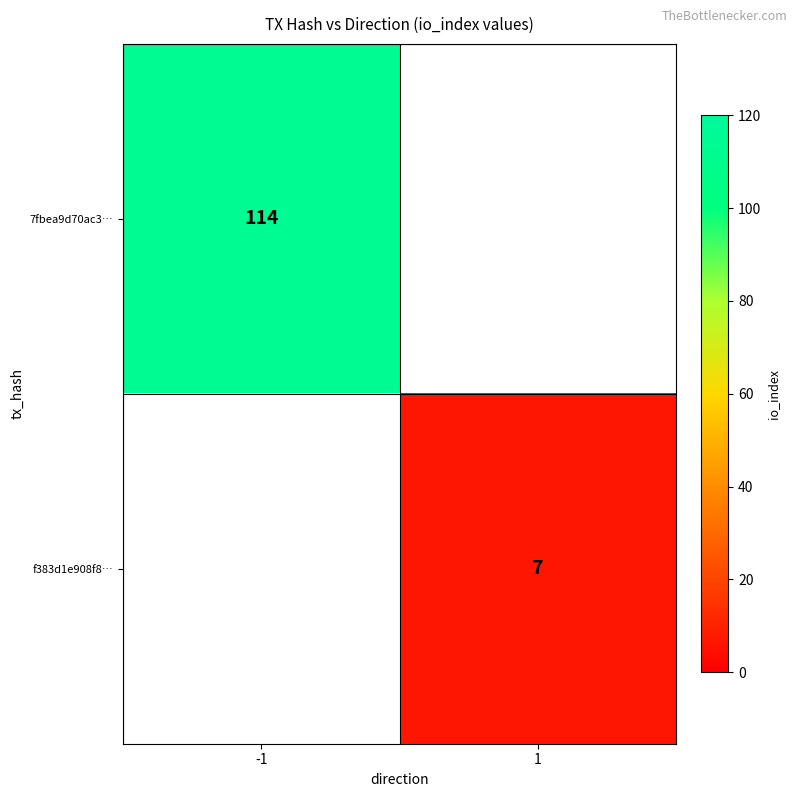

The value of f383d1e908f8… at 1 is 7. True or false?

True